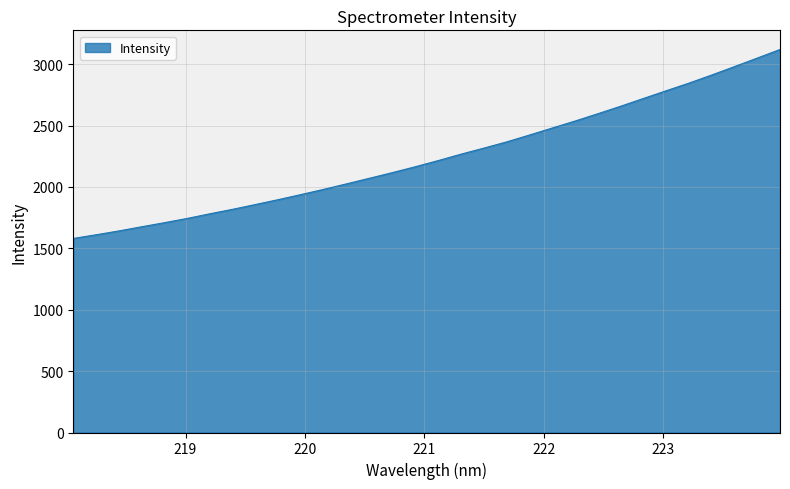

What is the difference between the maximum and minimum values?

1539.4